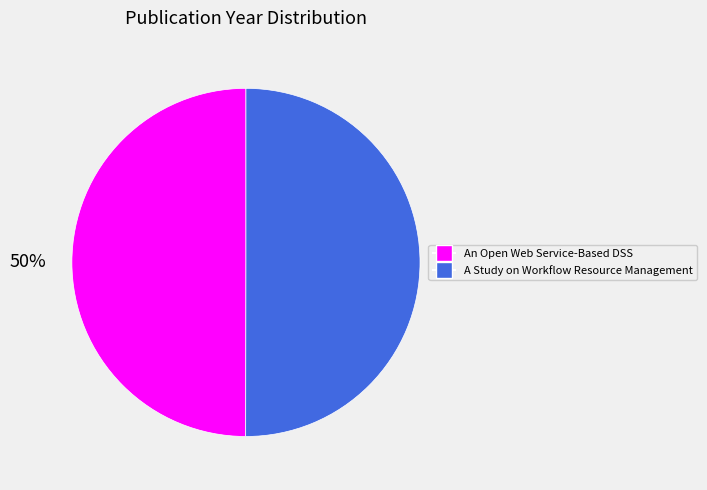

The An Open Web Service-Based DSS slice represents 59% of the pie. True or false?

False